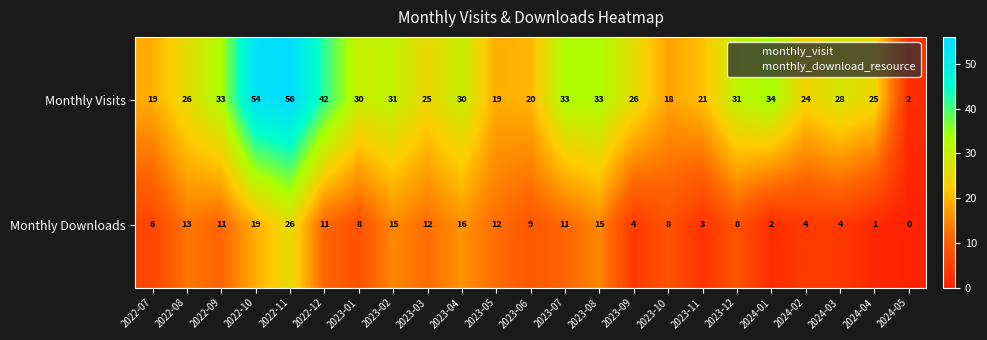

The value of Monthly Downloads at 2024-03 is 2. True or false?

False